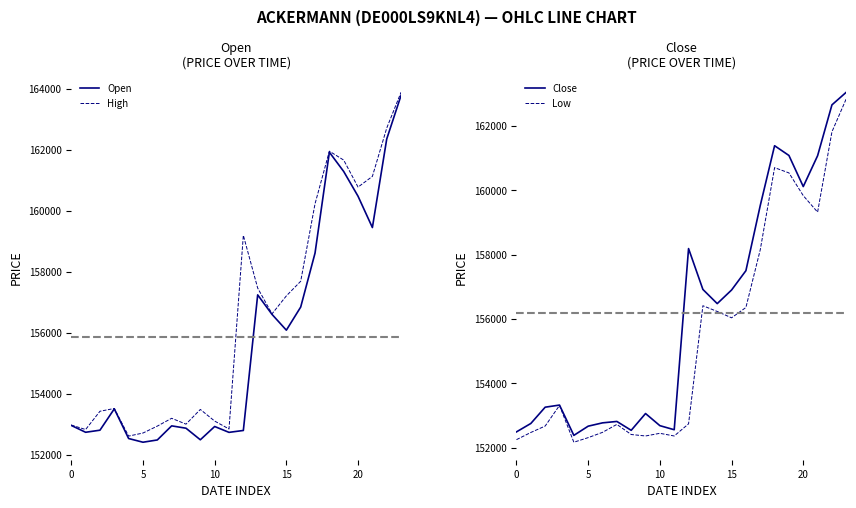

At which label does Low first exceed 153316?

13